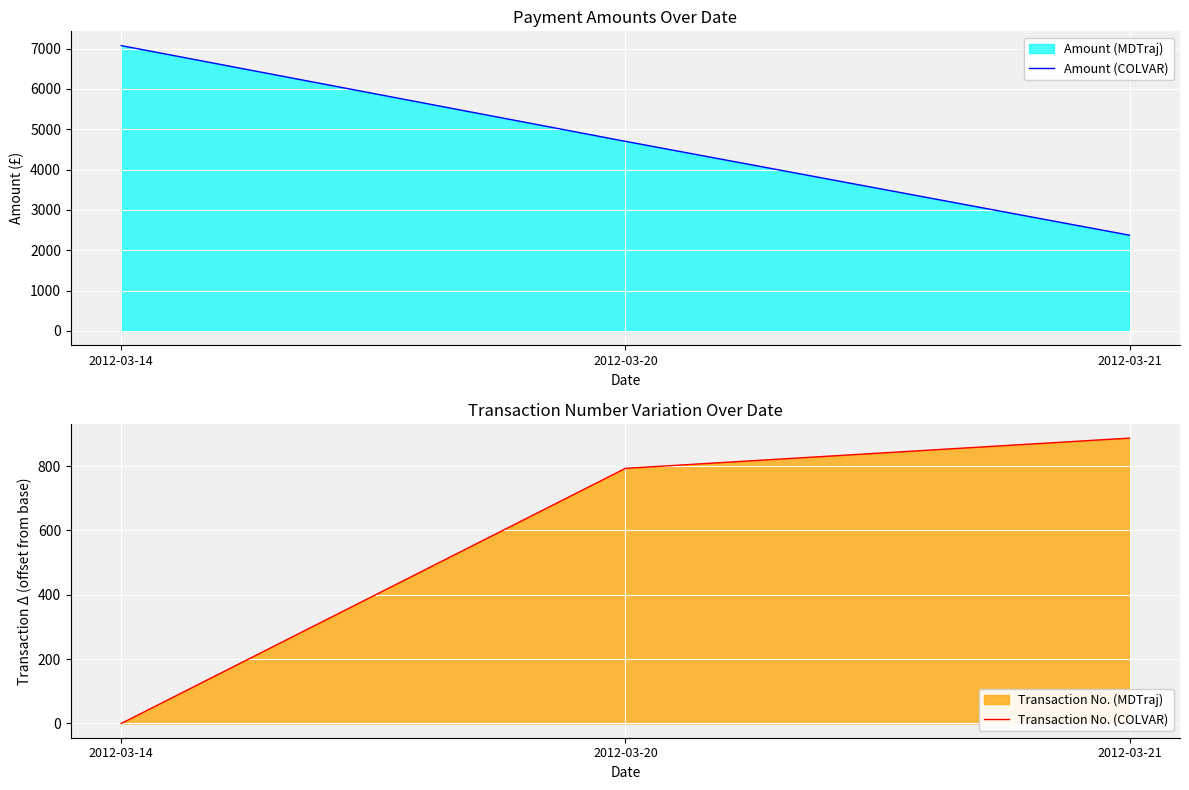

What is the spread (max minus min) of values at 2012-03-20?

3907